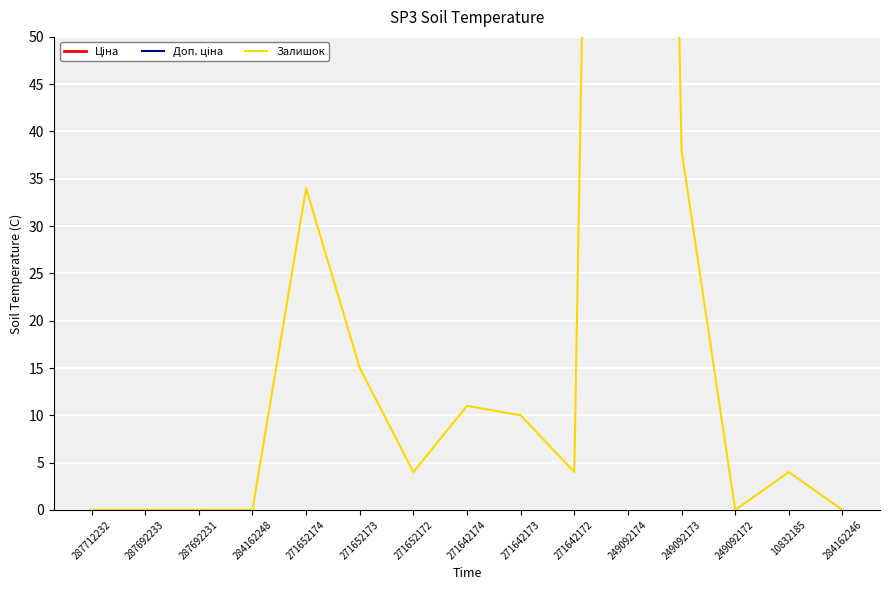

True or false: Залишок and Ціна intersect in this chart.

False